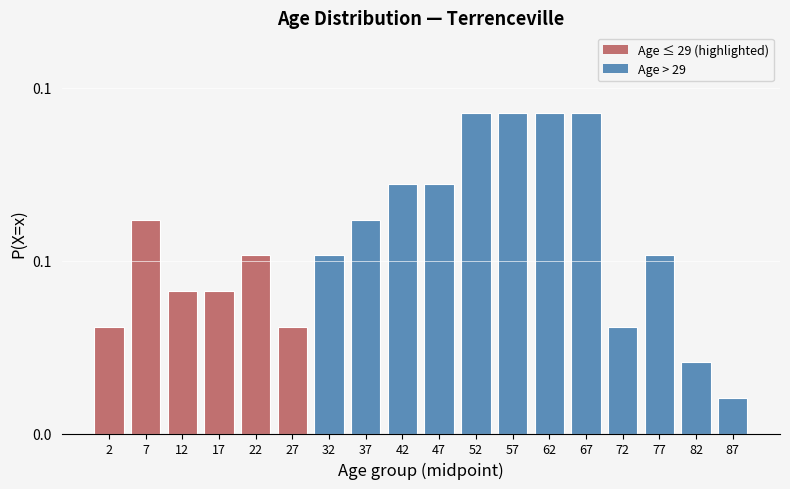

Are the bars horizontal?

No